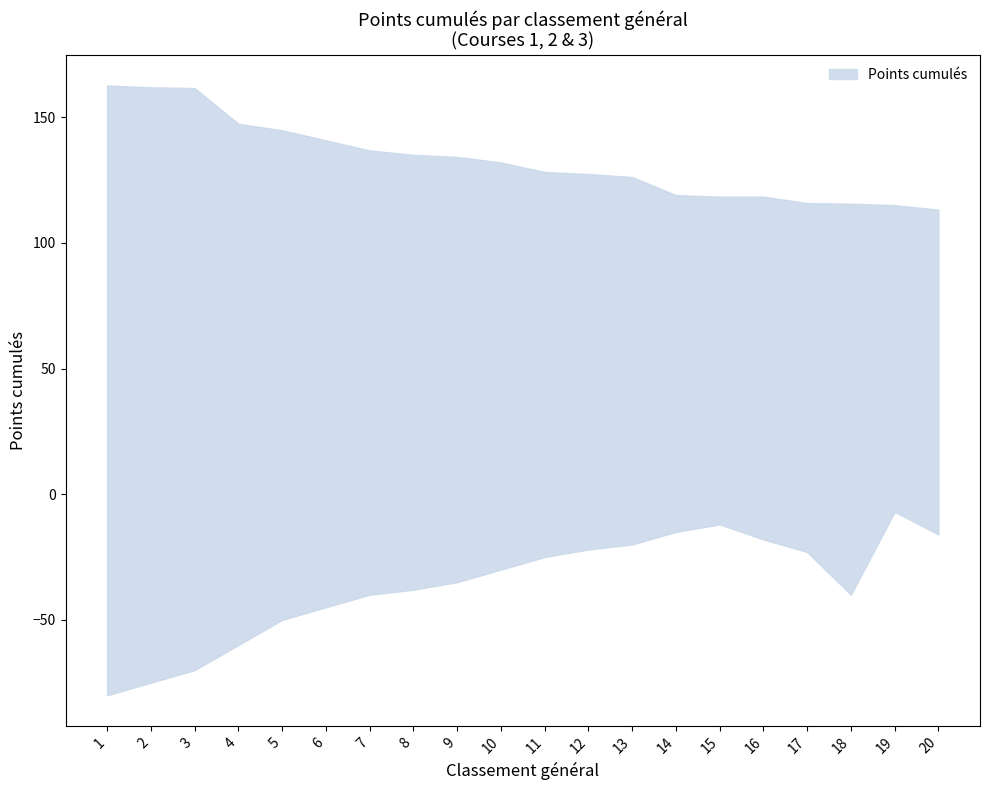

What is the value of the Points cumulés (upper) point at the 17th from the left?

115.8